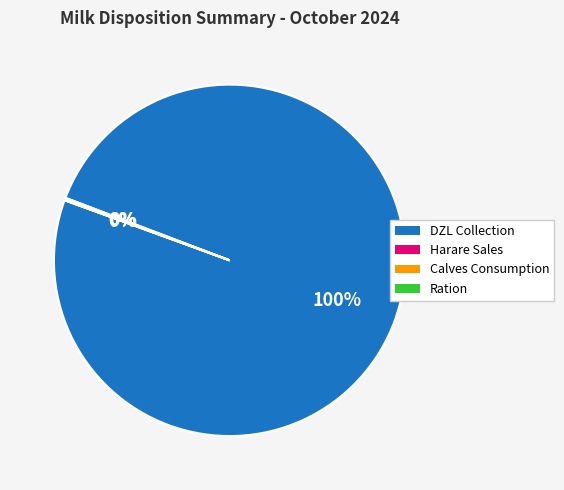

Is there a majority slice in this chart?

Yes